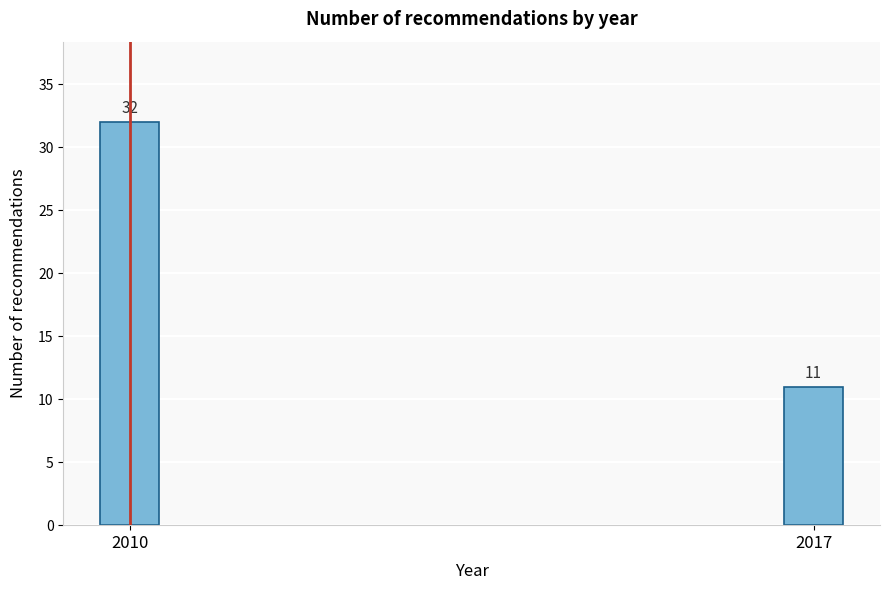

Reading left to right, what are all the values shown in this chart?

2010=32	2017=11